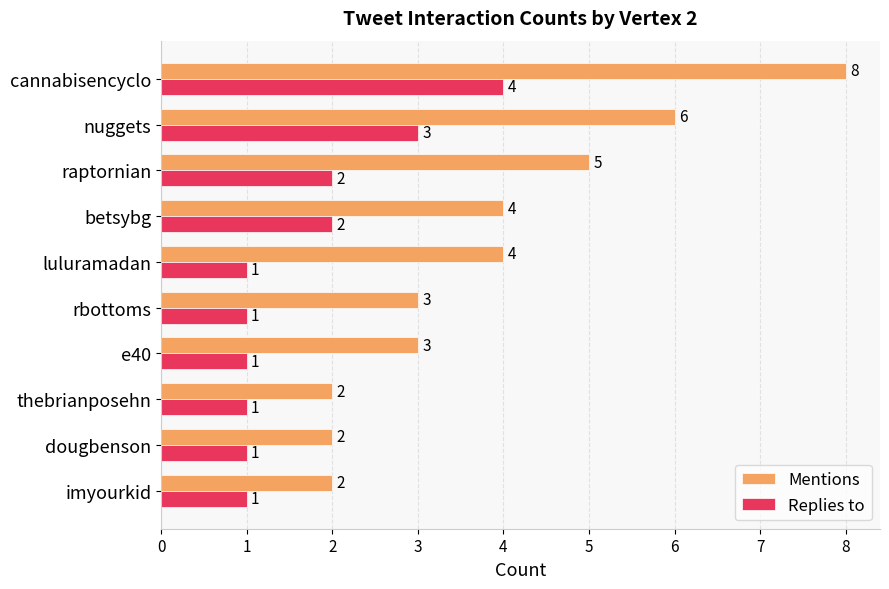

List the series in order of their overall mean, lowest first.

Replies to, Mentions